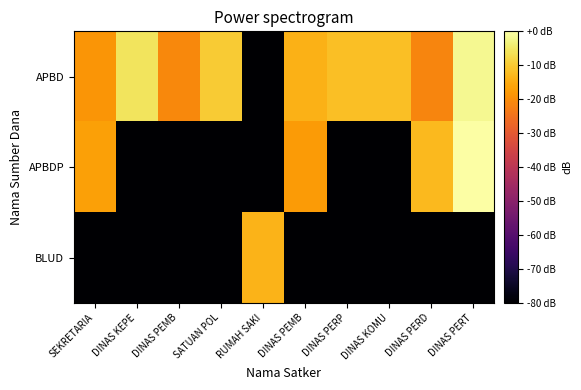

What is the total value across all series at DINAS PEMB?

-180.9